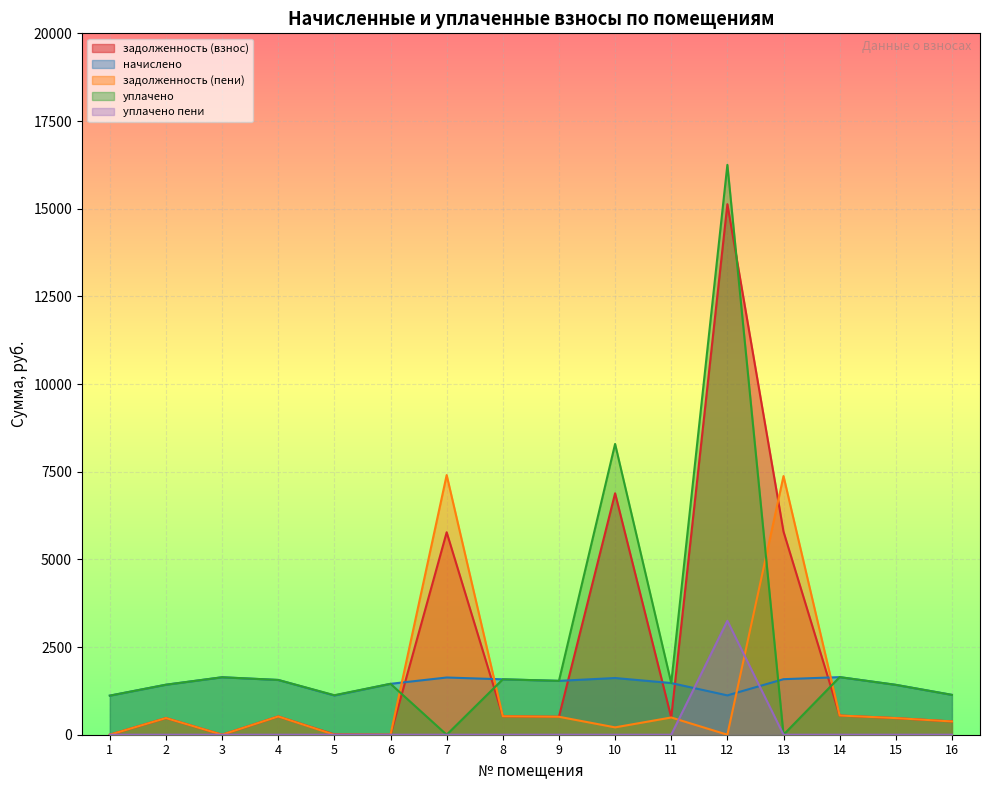

True or false: уплачено has a value of 1114.5 at 1.

True